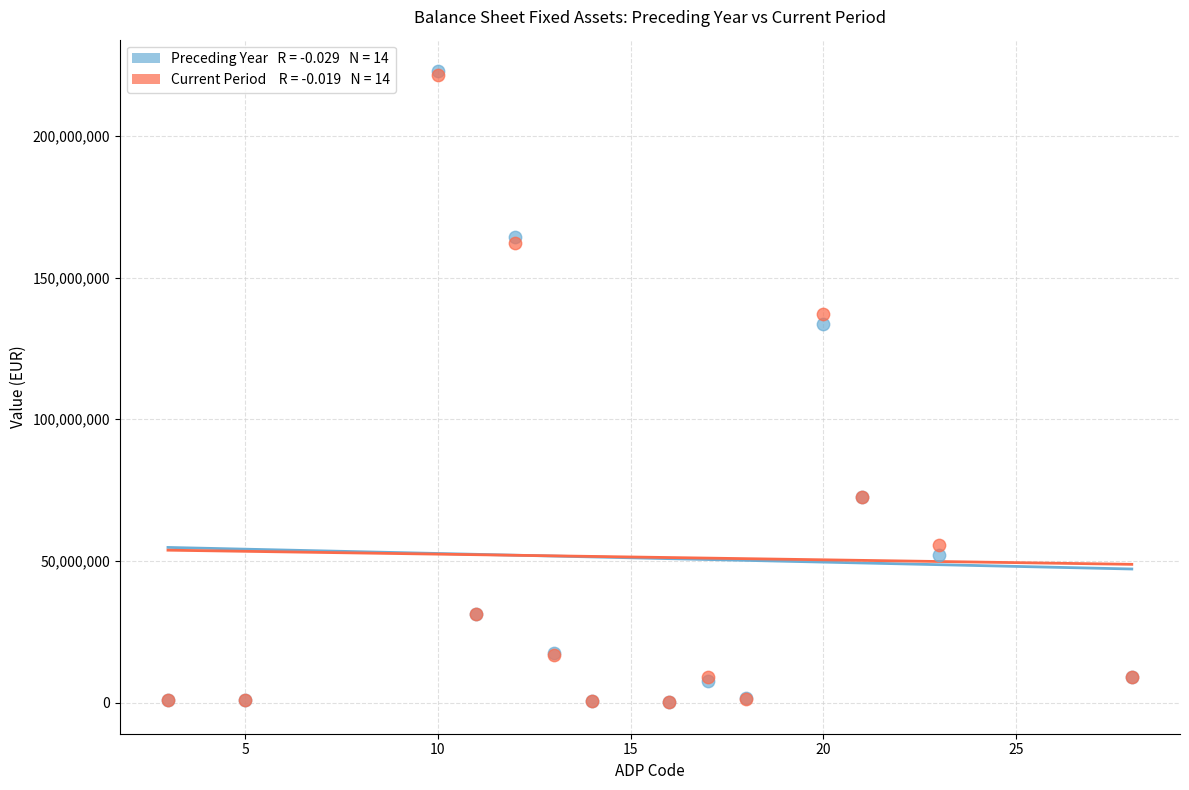

Across all series, what Y value is closest to 111477520?

133683223